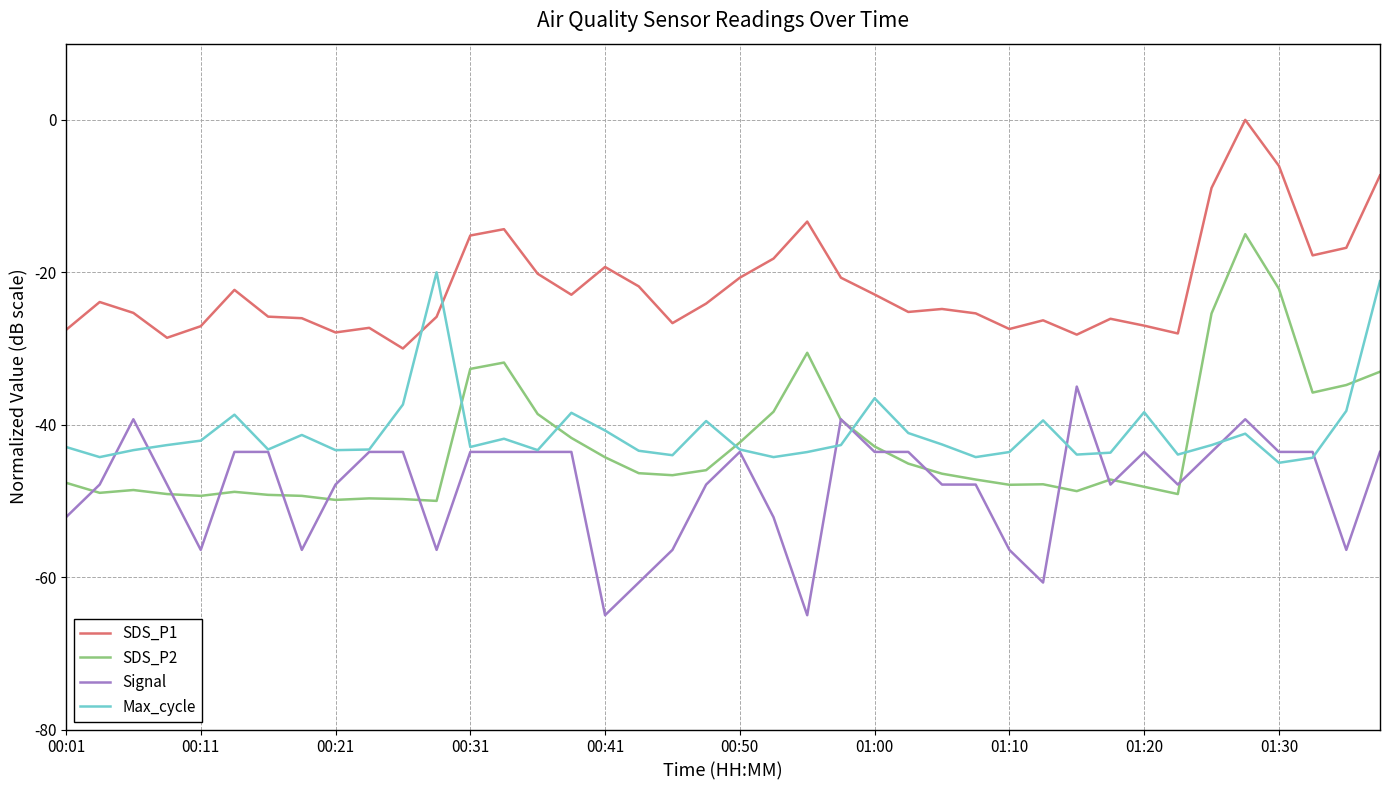

Count the number of data series in this chart.

4